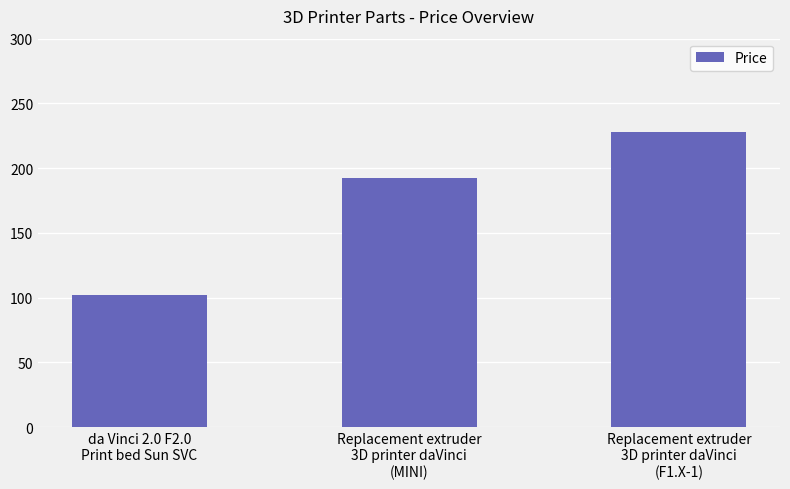

Does the chart contain stacked bars?

No